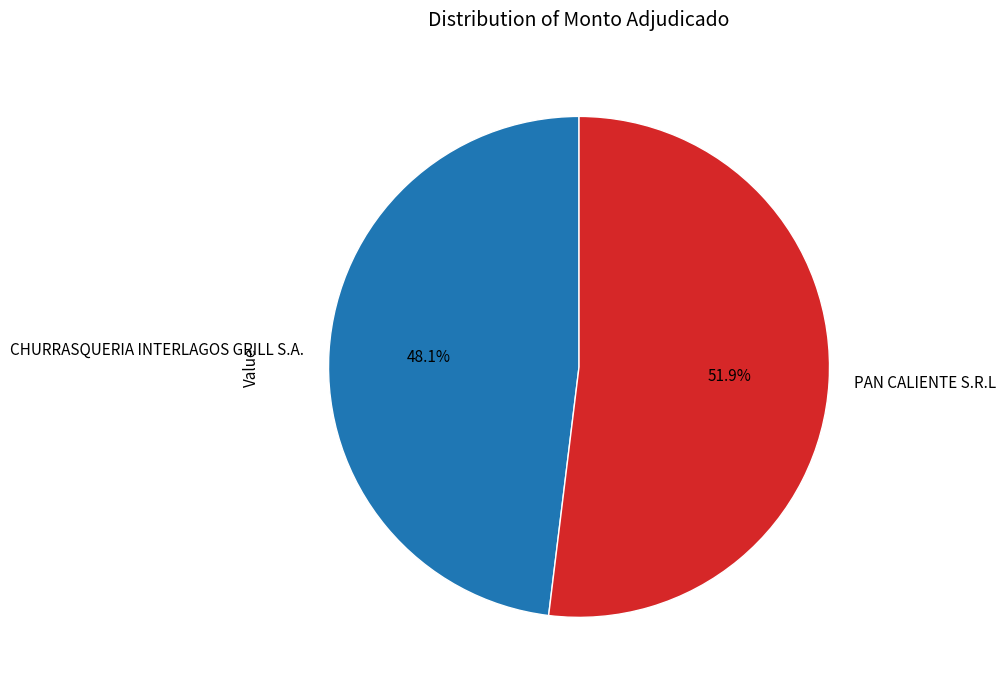

Which category has the smallest portion of the pie?

CHURRASQUERIA INTERLAGOS GRILL S.A.